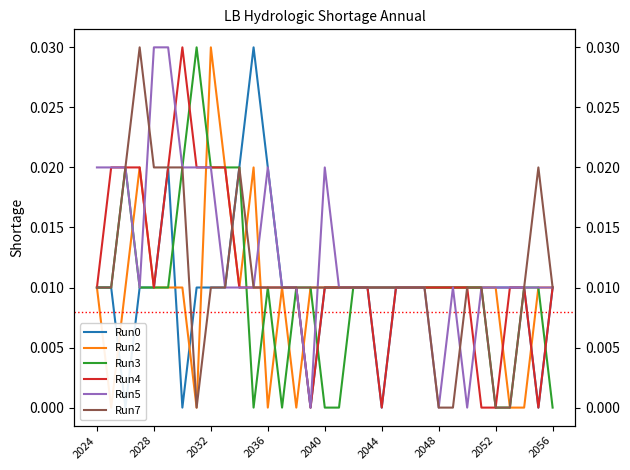

True or false: Run5 and Run7 intersect in this chart.

True